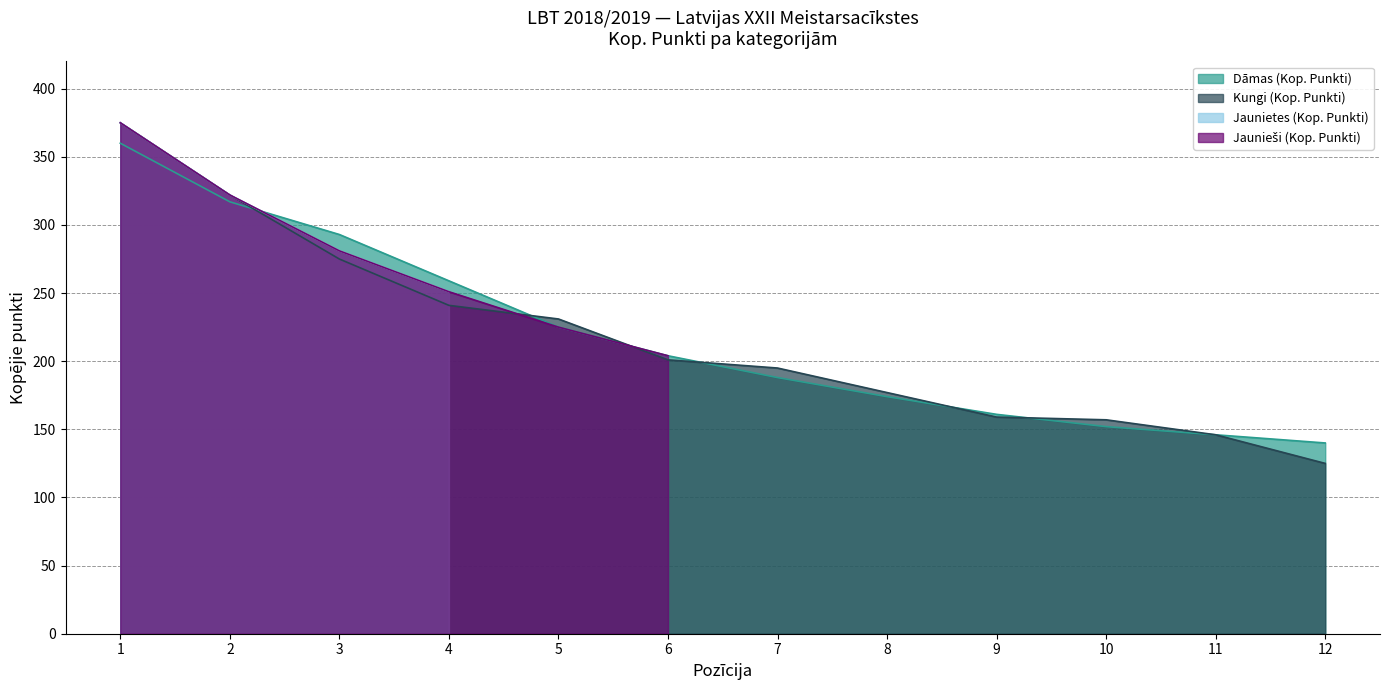

What is the approximate value of Kungi (Kop. Punkti) at 5, to the nearest 5?

230